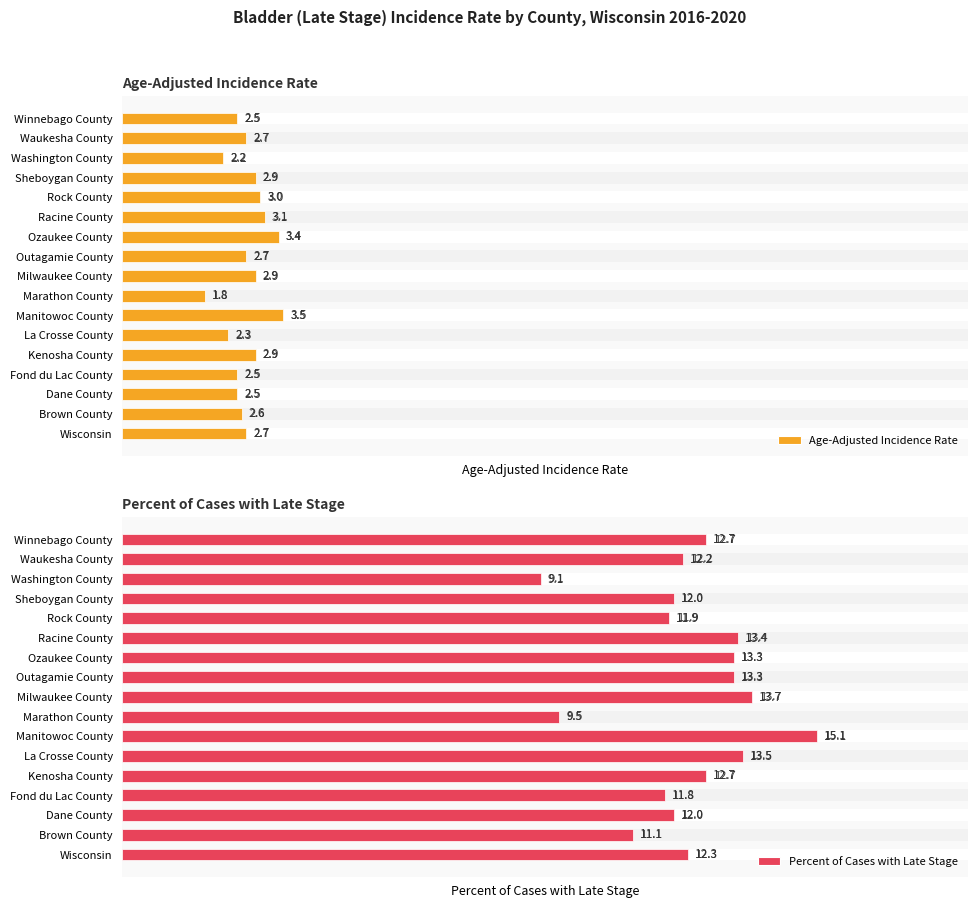

Which series has the largest range (max minus min)?

Percent of Cases with Late Stage